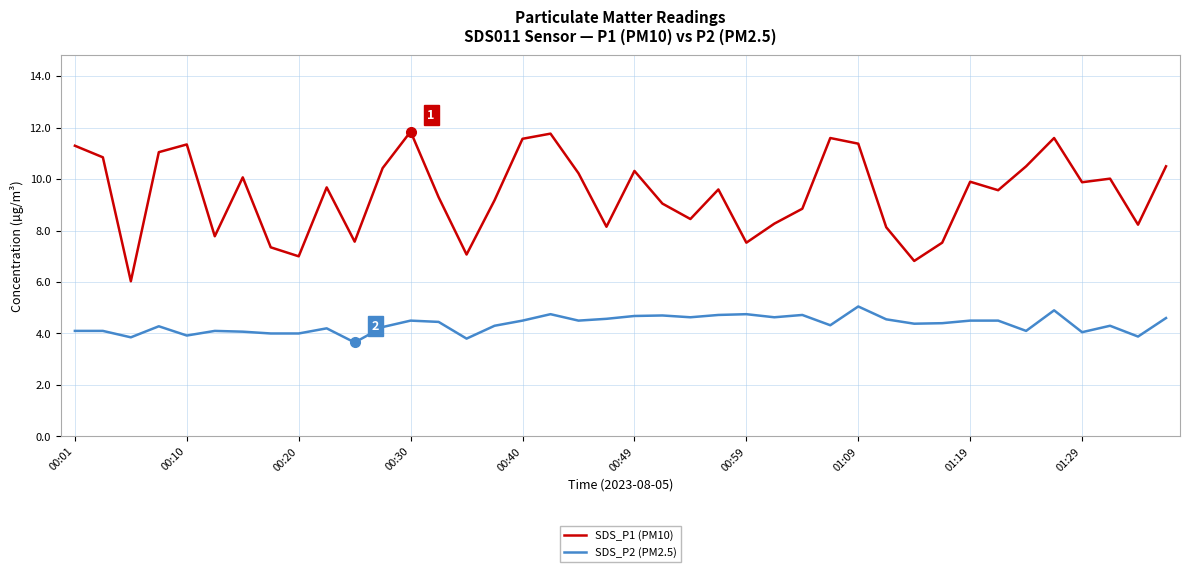

Which series has the largest total across all categories?

SDS_P1 (PM10)